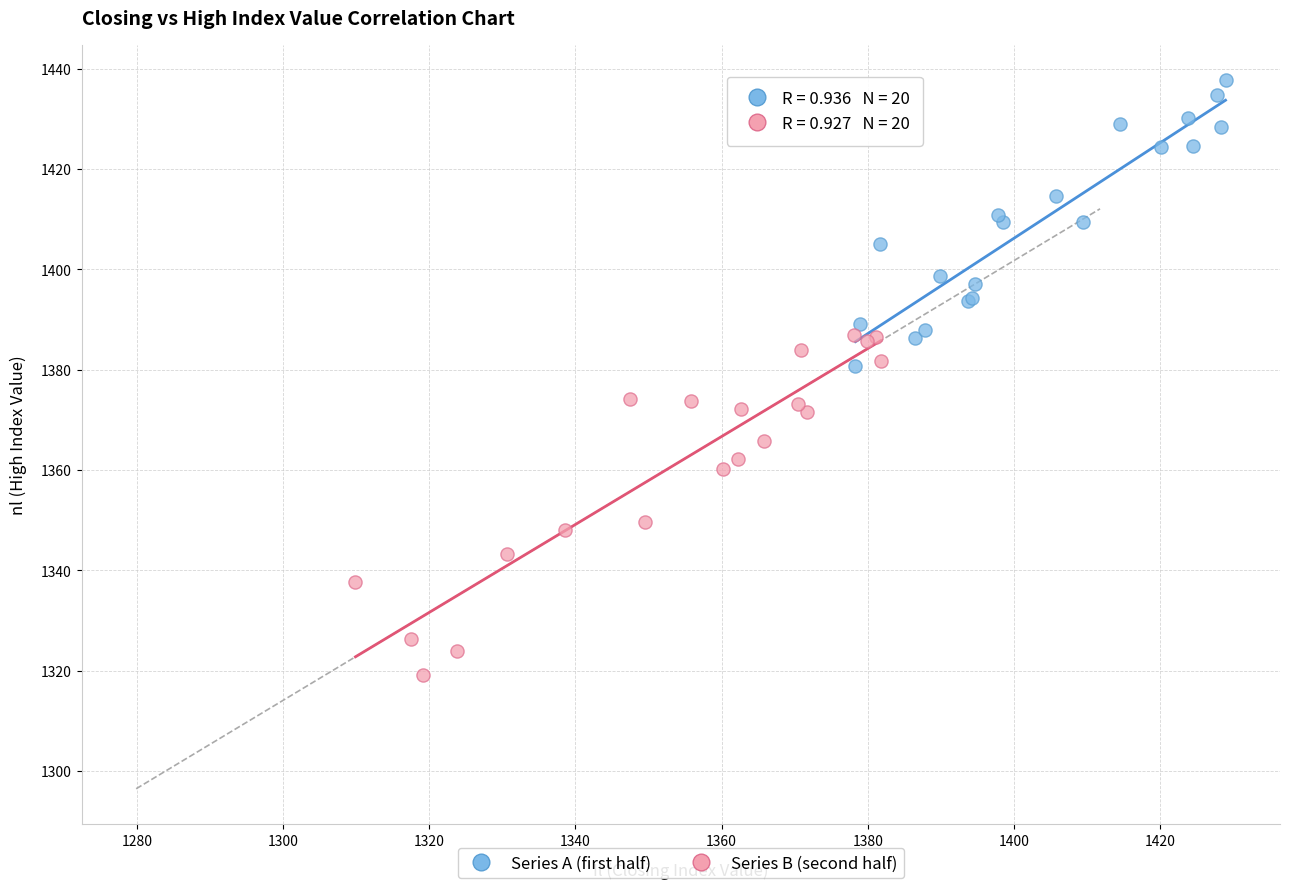

Which series contains the lowest Y value?

Series B (second half)